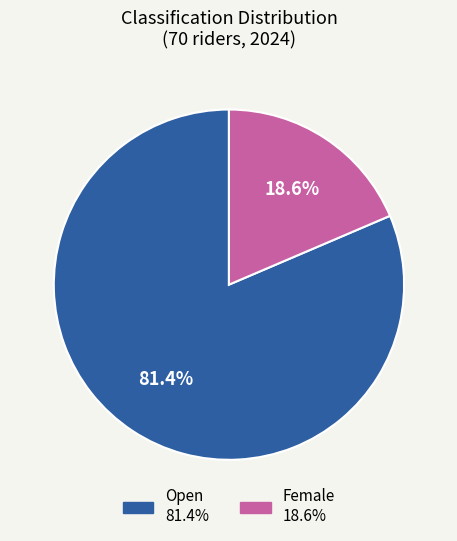

Does any single category account for the majority?

Yes